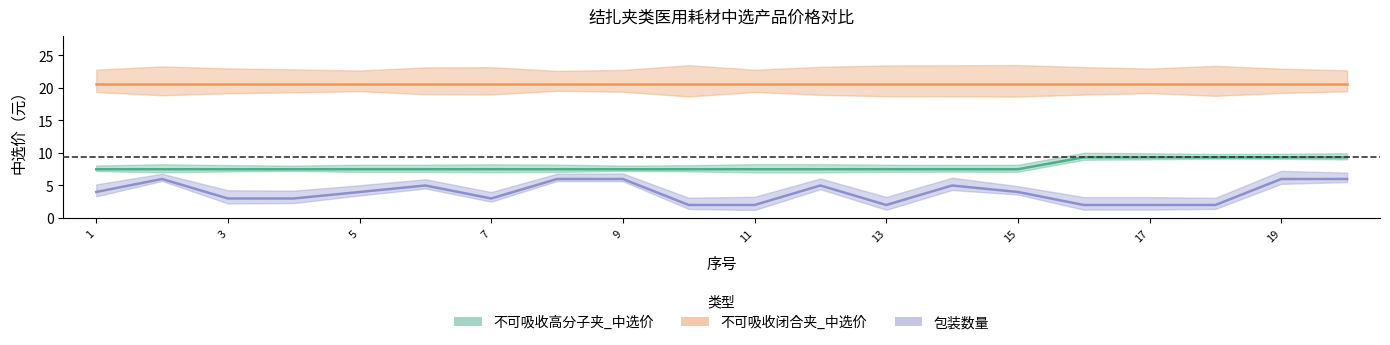

Which category has the highest value across all series?

16